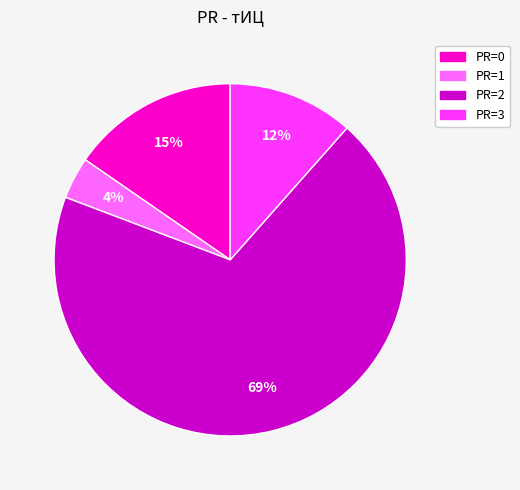

Is there any slice that represents more than half of the pie?

Yes